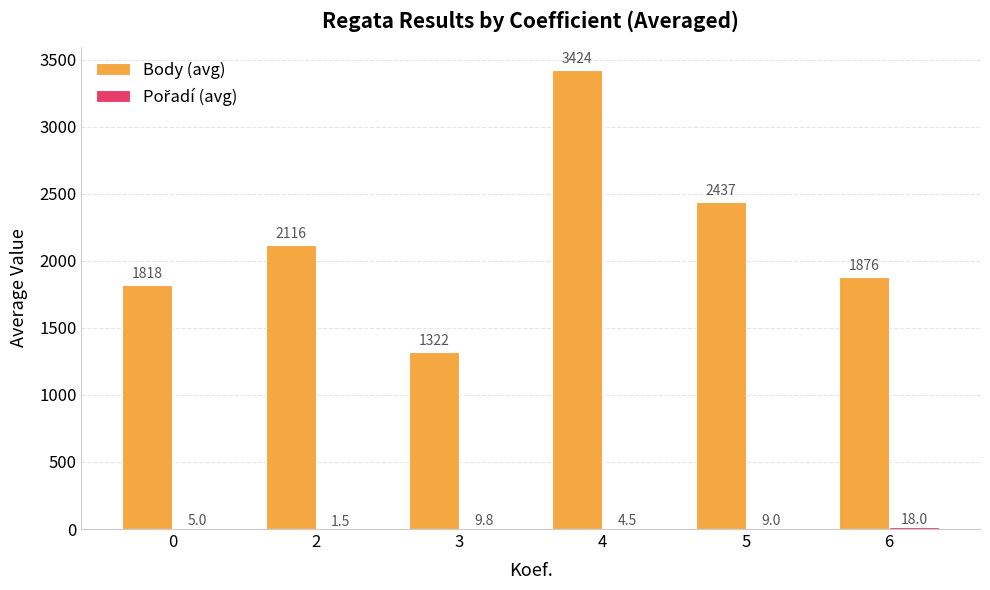

At which category is the sum across all series the highest?

4